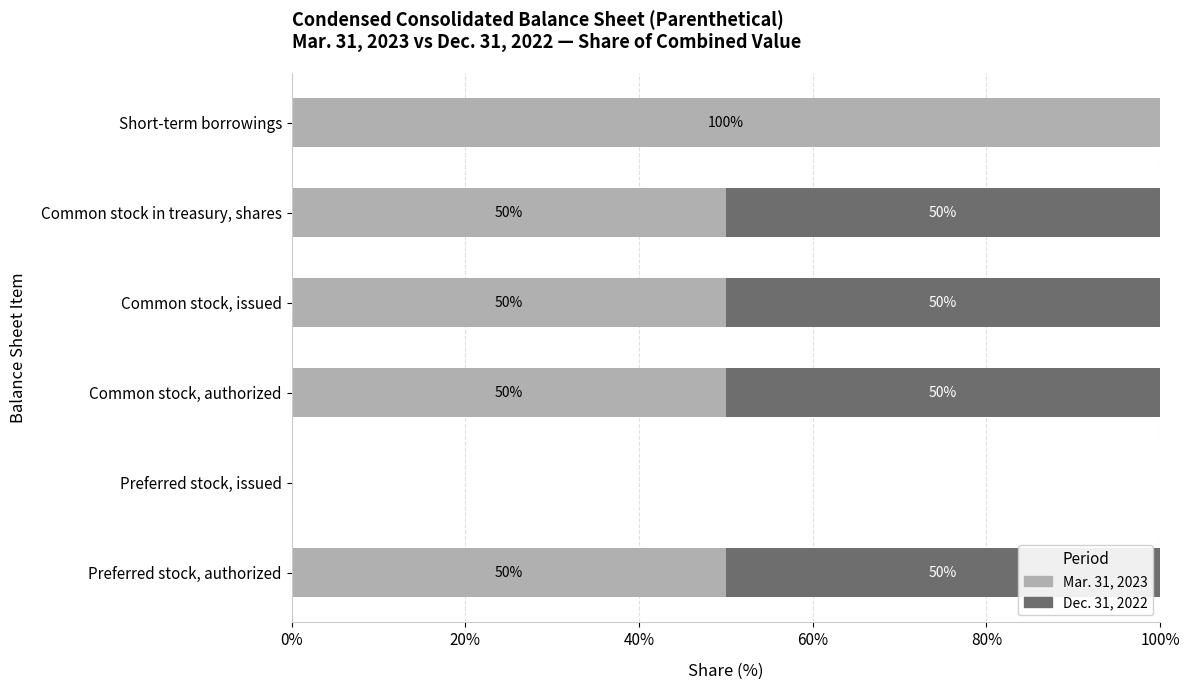

What is the total value across all series at Common stock in treasury, shares?

100.0